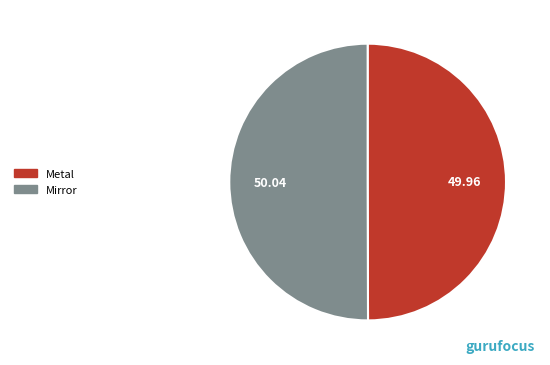

Approximately how many times larger is the value at Metal compared to Mirror?

1.0